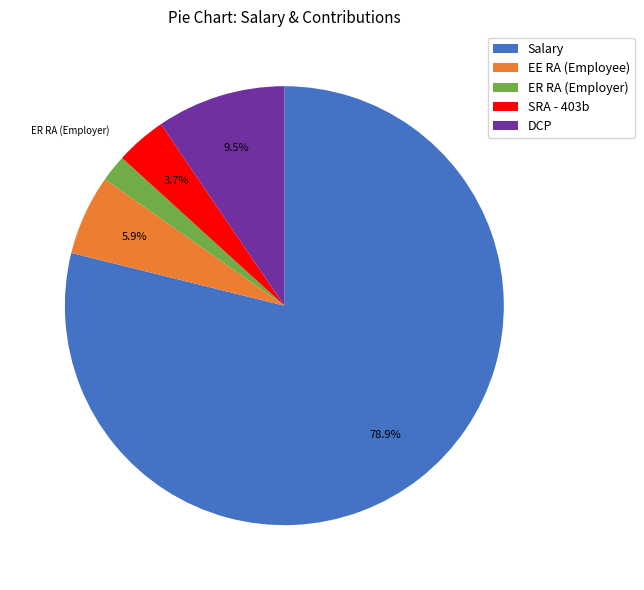

Do ER RA (Employer) and EE RA (Employee) together represent more than half of the pie?

No